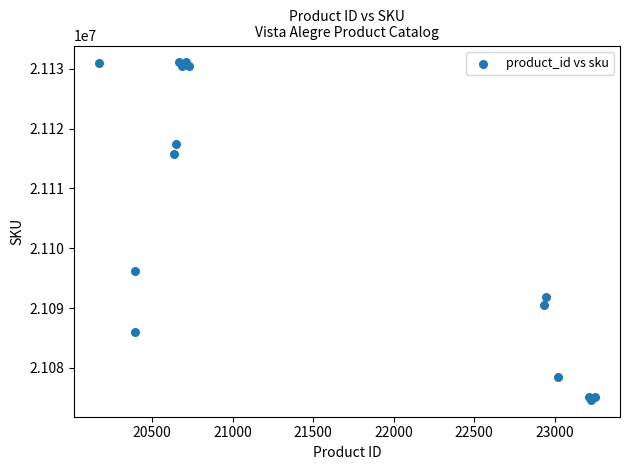

What Y value in the scatter plot is closest to 21102858?

21096268